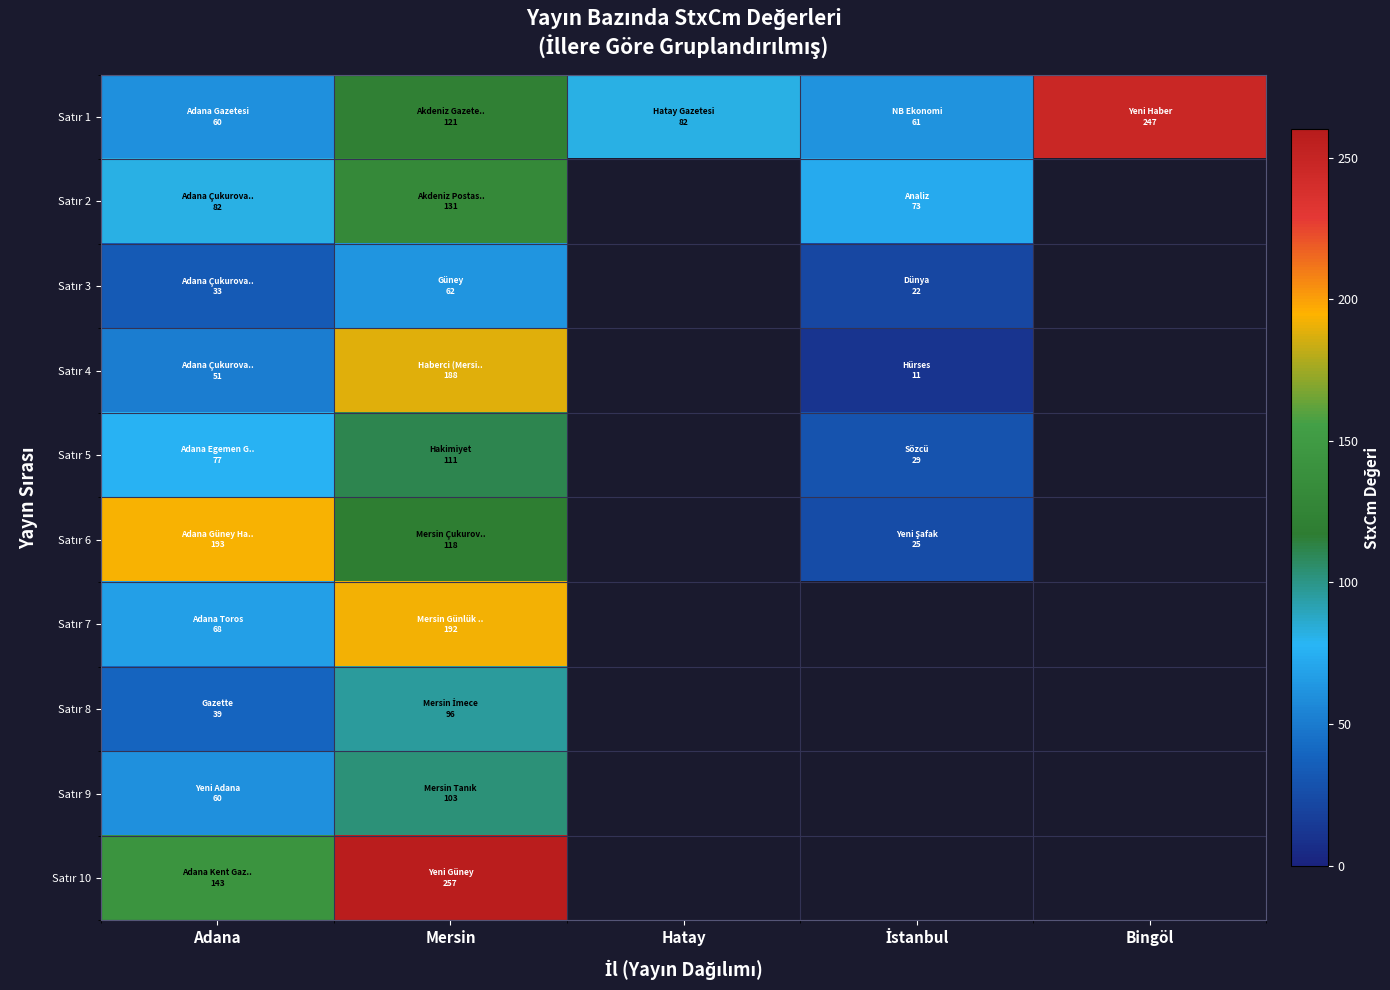

At how many categories does at least one series exceed 16?

5